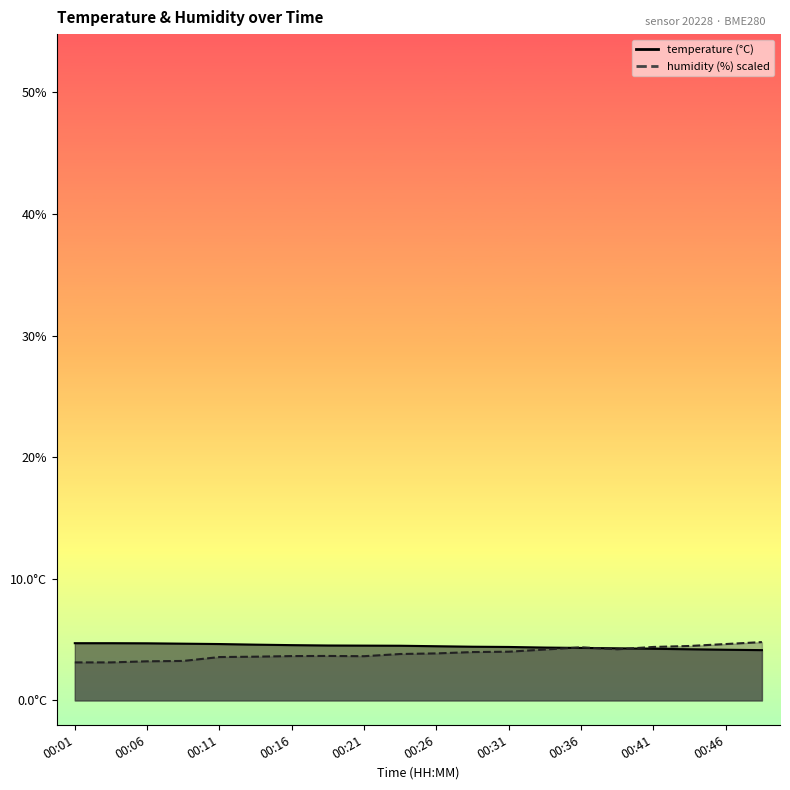

What is the minimum value for temperature?

4.1